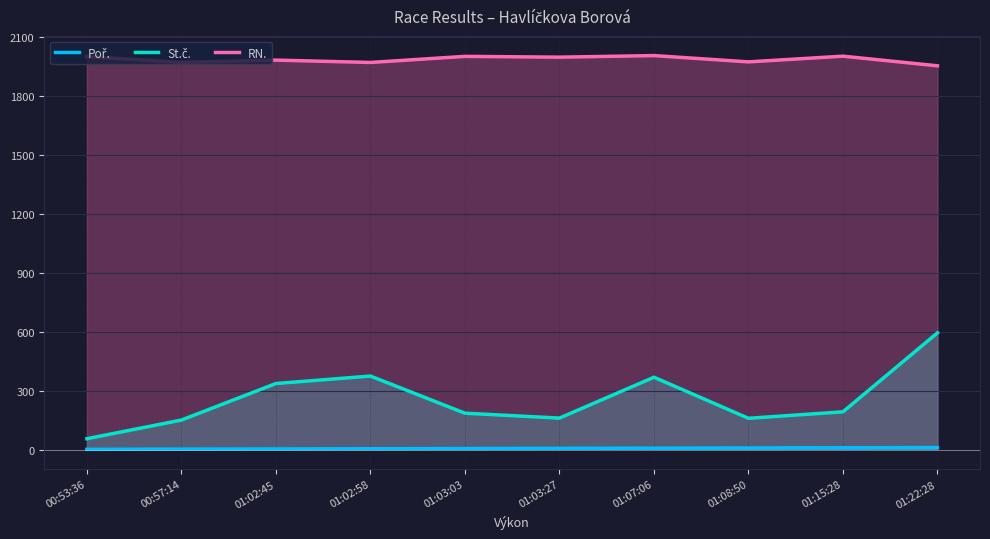

List the series in order of their peak value, highest first.

RN., St.č., Poř.